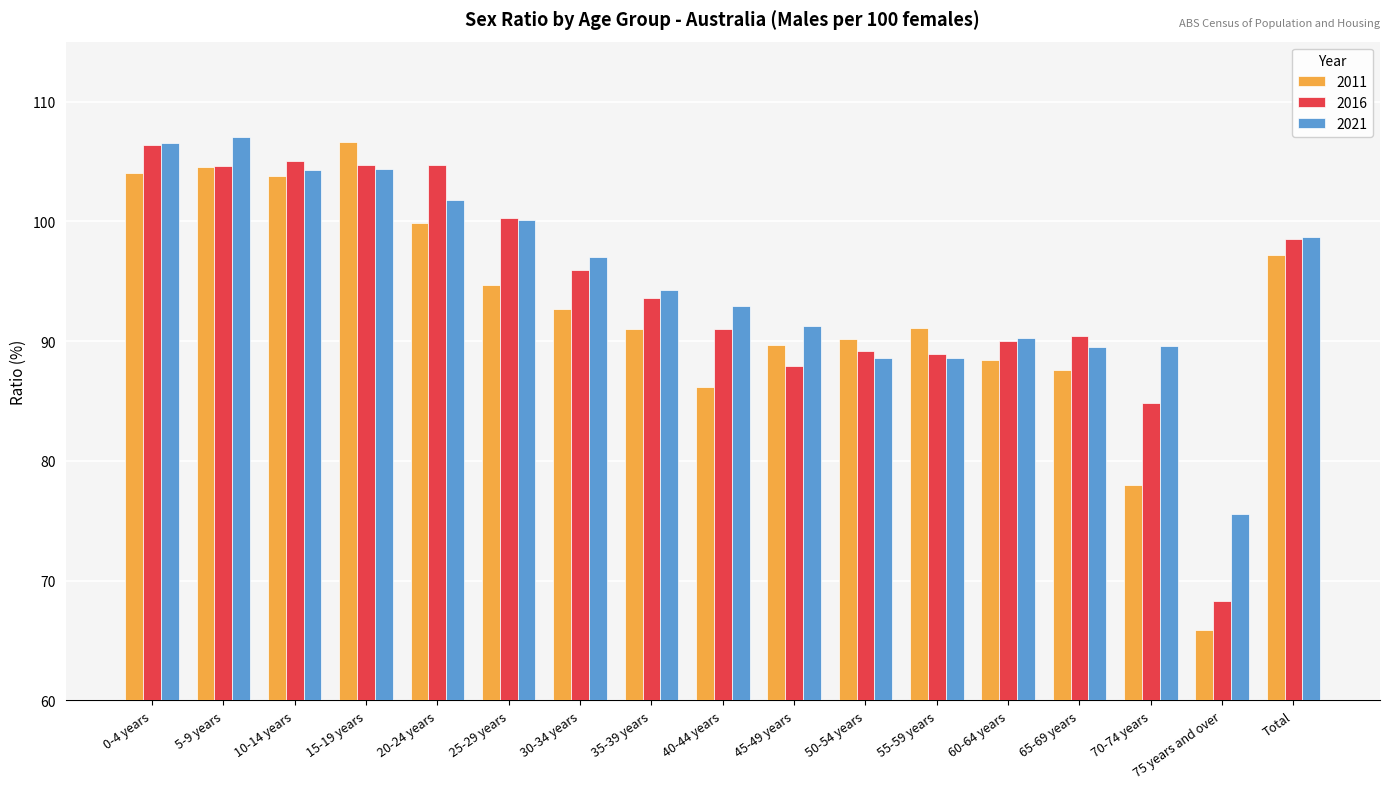

What is the sum of the 2021 values at 75 years and over and 20-24 years?

177.4